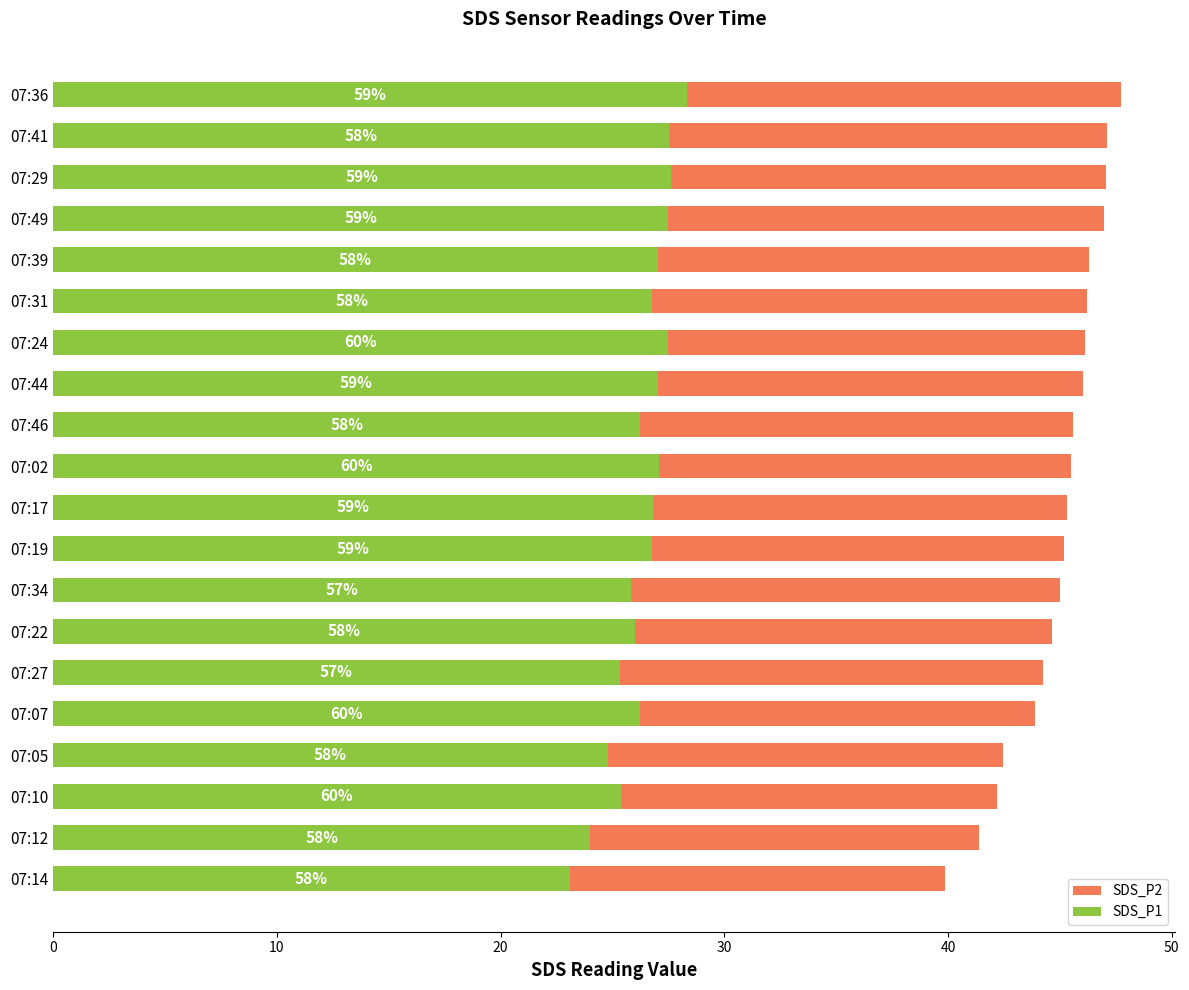

The value of SDS_P2 at 07:12 is 10.6. True or false?

False